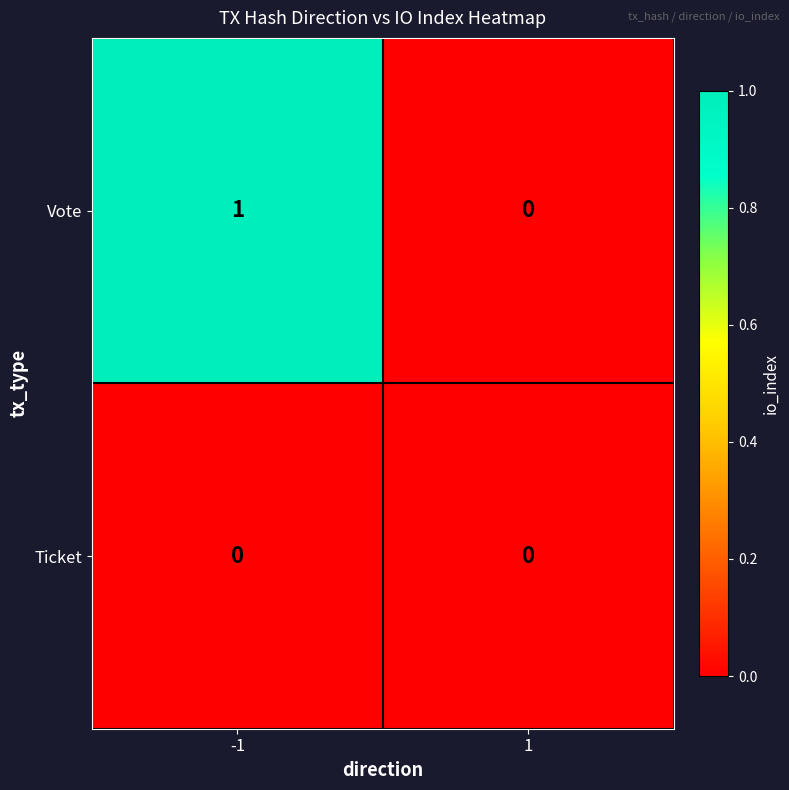

Rank the series by their maximum value, from highest to lowest.

Vote, Ticket